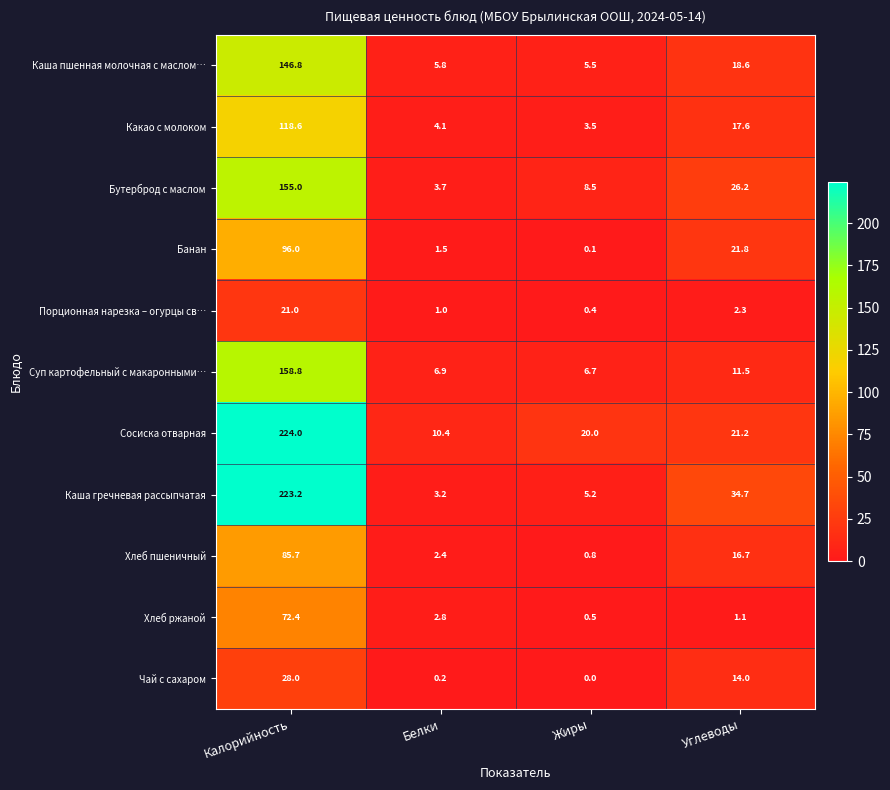

Which category has the highest value across all series?

Калорийность